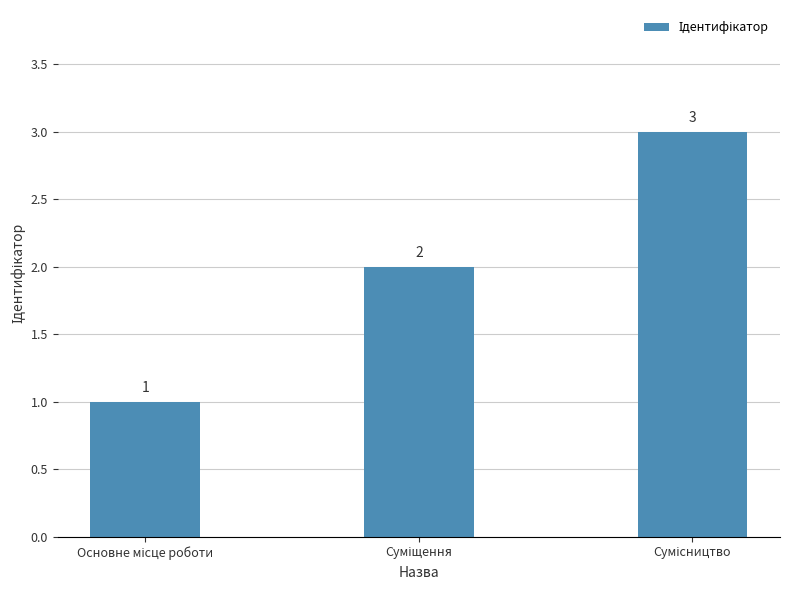

What is the value of the 1st bar from the left?

1